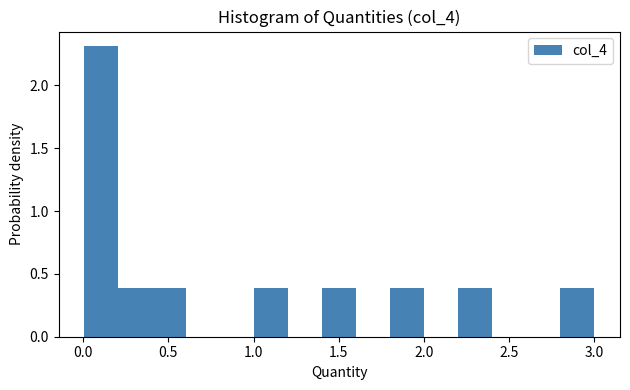

Around what value on the x-axis is the tallest bar? Give the approximate position of its centre, as read against the axis.

0.10